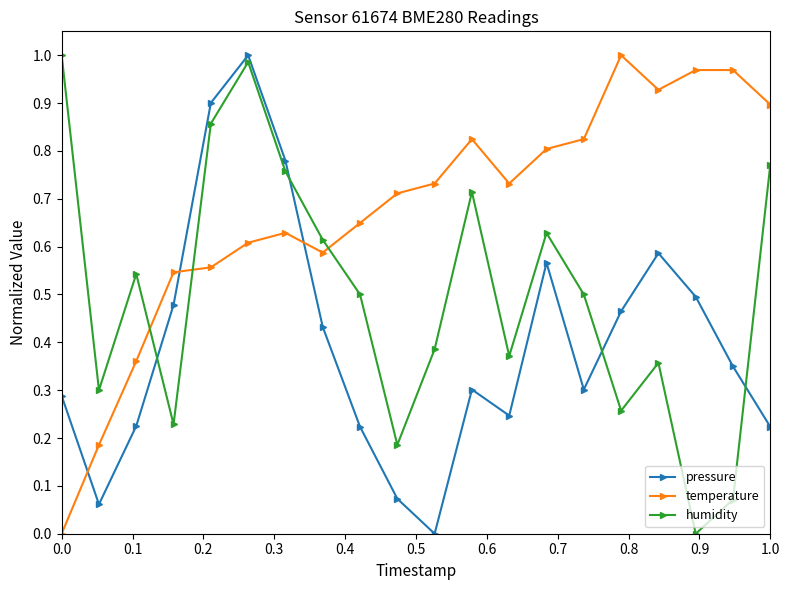

How many categories are shown in the chart?

20